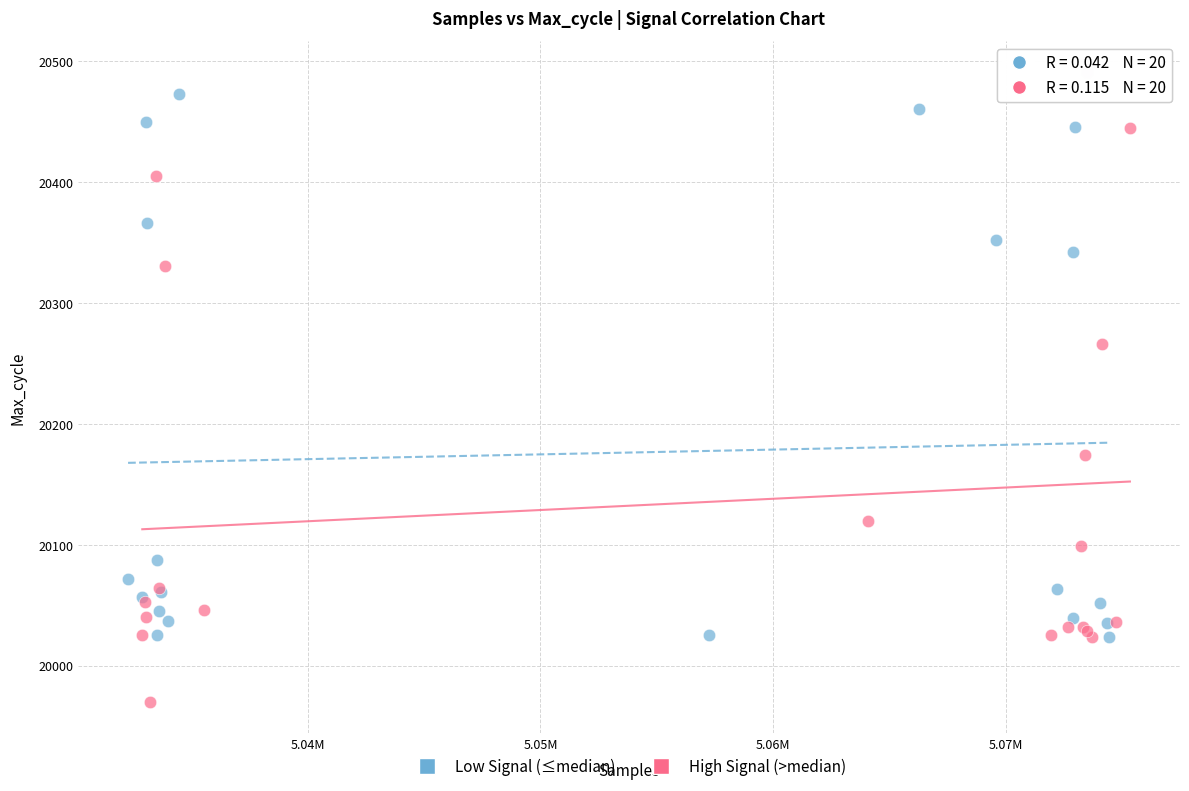

What are all the series names shown in the legend?

Low Signal (≤median), High Signal (>median)